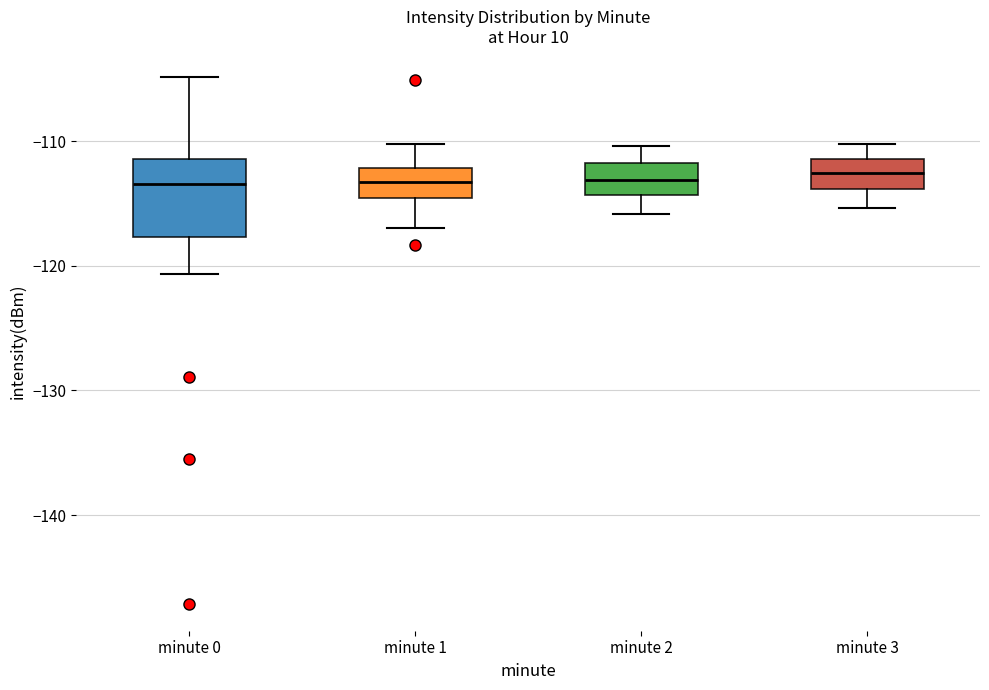

Where is the lower edge of the box for minute 2 on the y-axis? The values are not printed on the chart, so give them approximately, as read against the axis.

-114